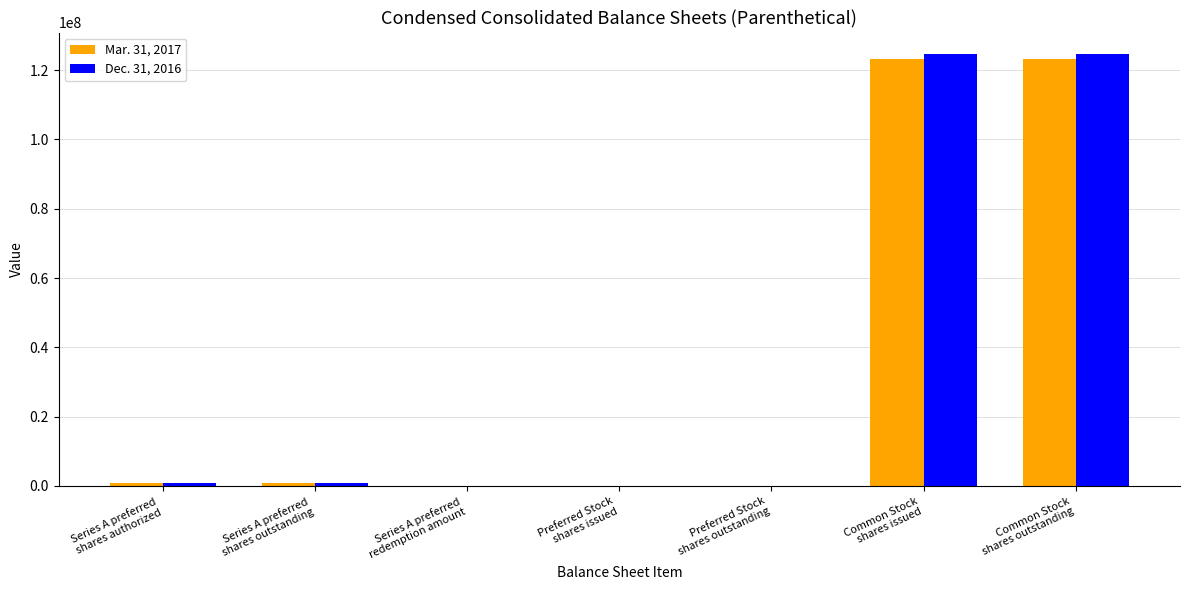

What is the maximum value shown in the chart?

124600000